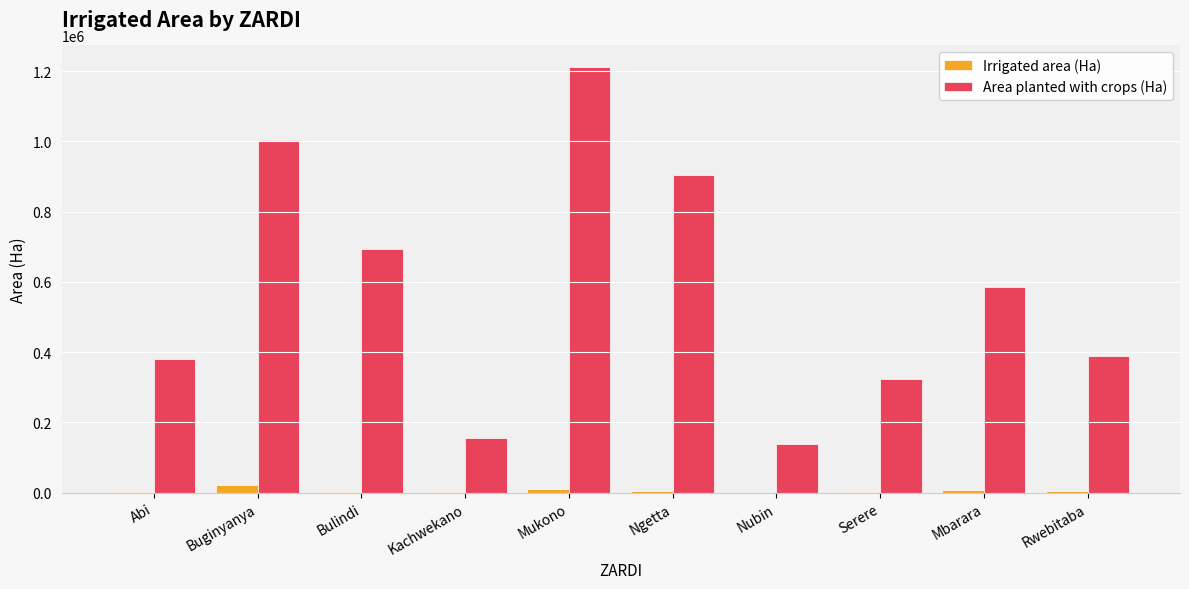

At which category is the sum across all series the highest?

Mukono